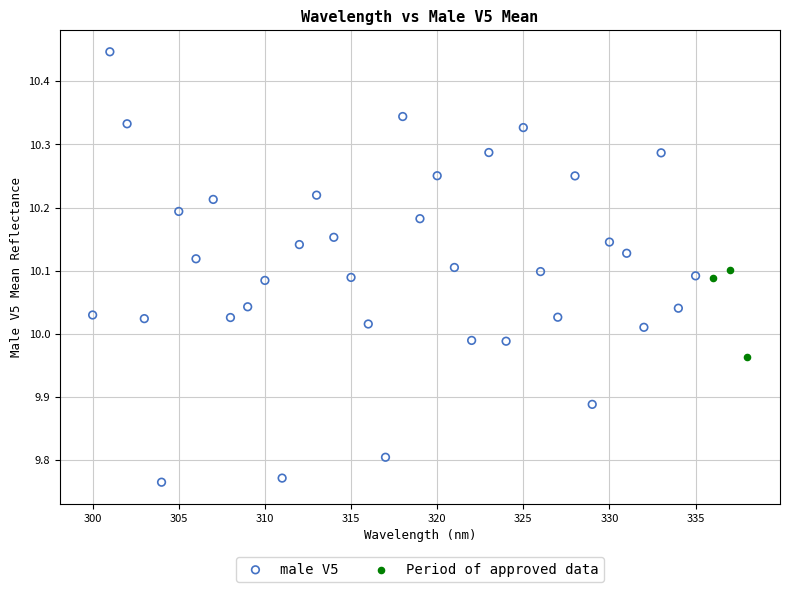

Which series contains the highest Y value?

male V5